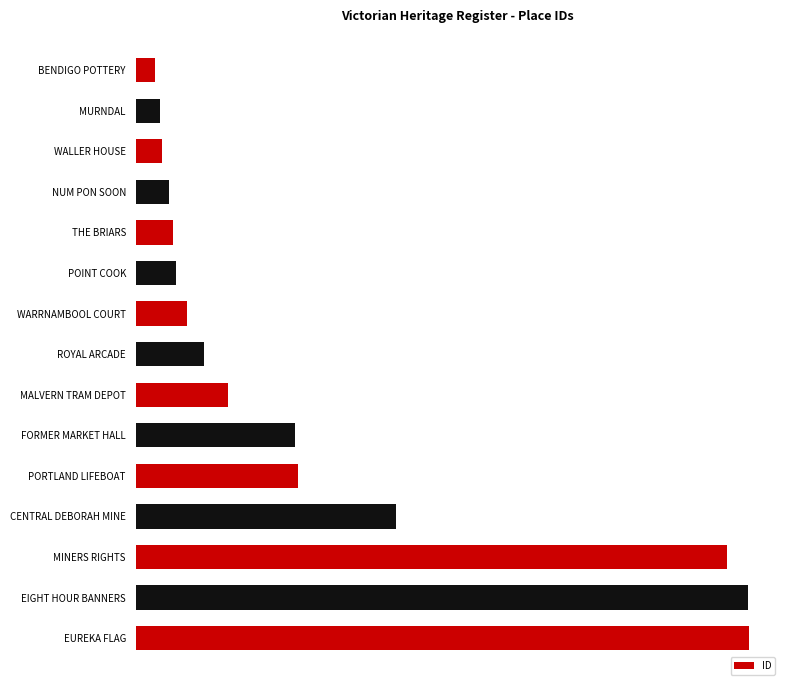

Are the bars grouped side by side (vs. stacked)?

No